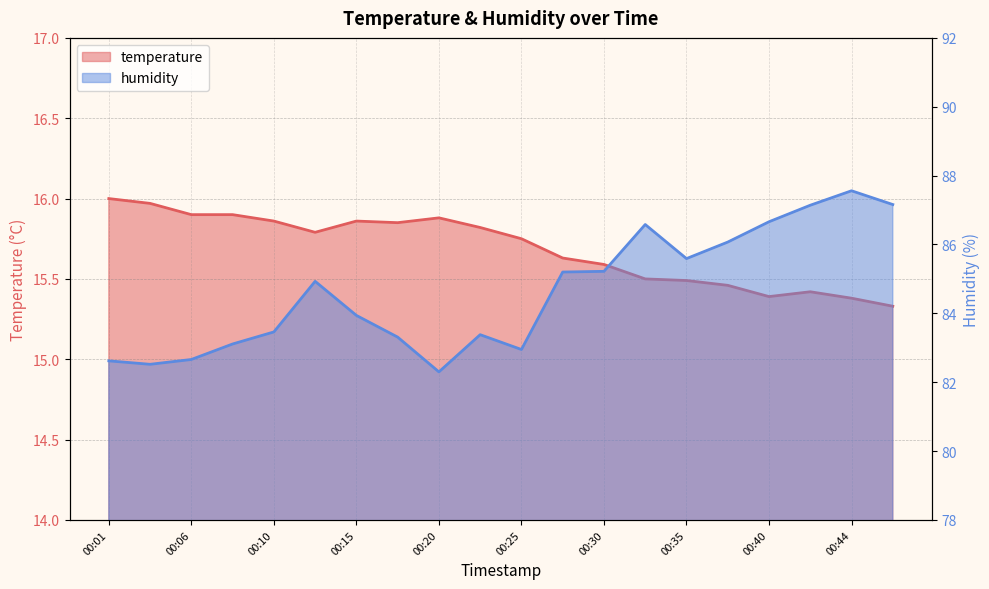

Rank the series at 00:03 from lowest to highest value.

temperature, humidity